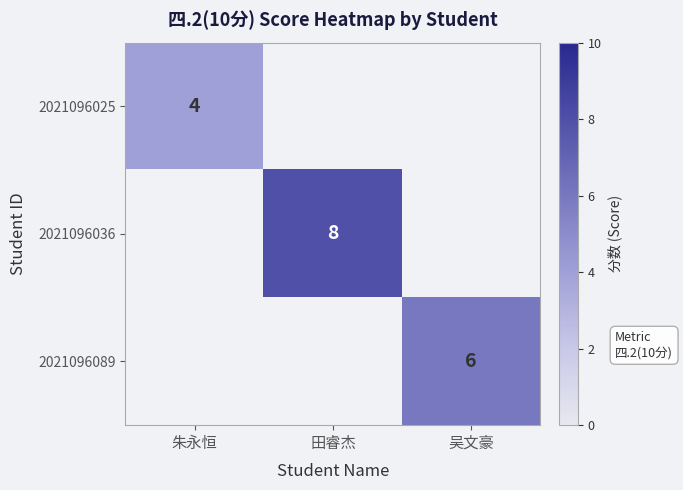

How many categories are shown in the chart?

3